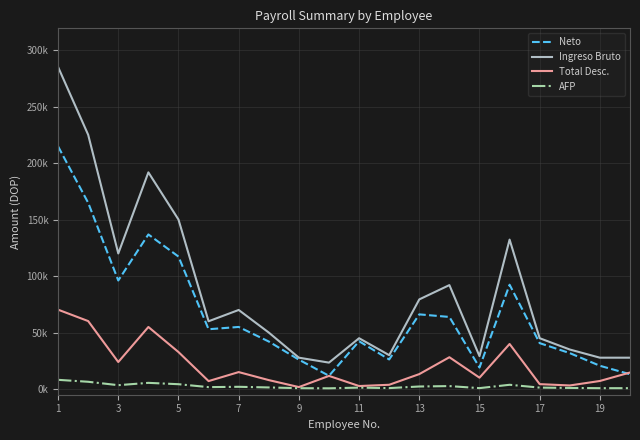

Is this an area chart (filled region under the line)?

No